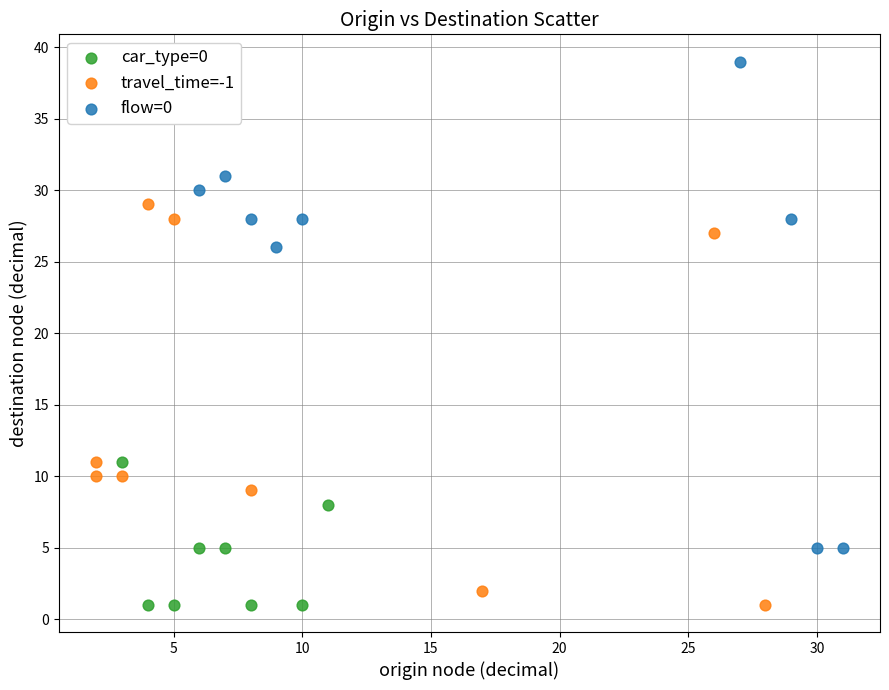

Which series contains the highest Y value?

flow=0